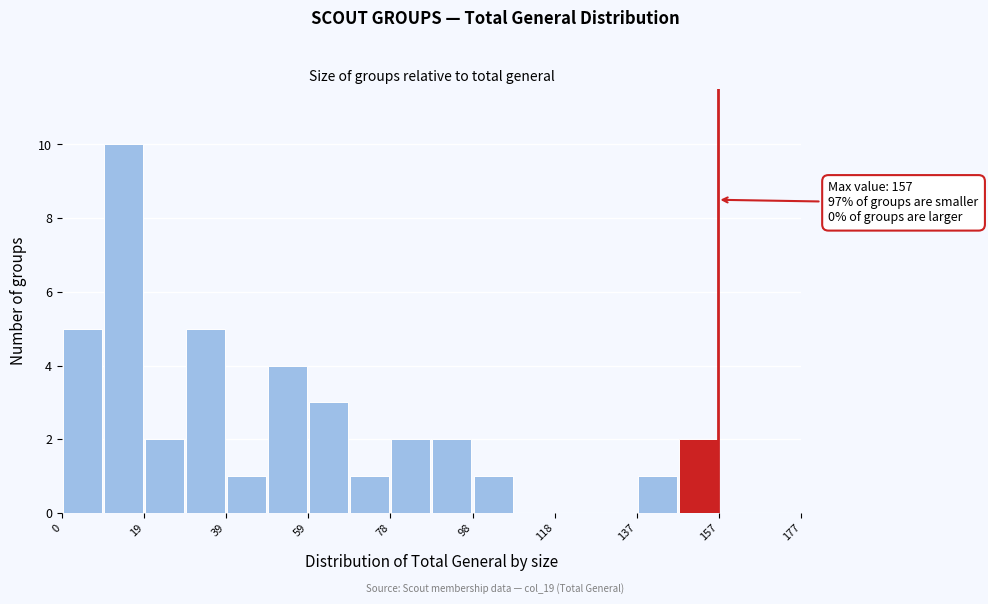

Over which range of the x-axis is the bar tallest?

10 to 20